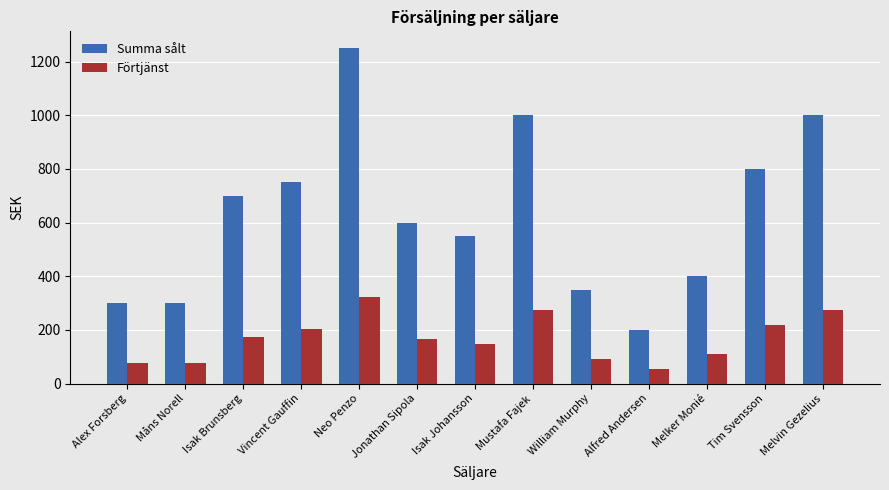

What value does the Summa sålt series have at Isak Brunsberg?

700